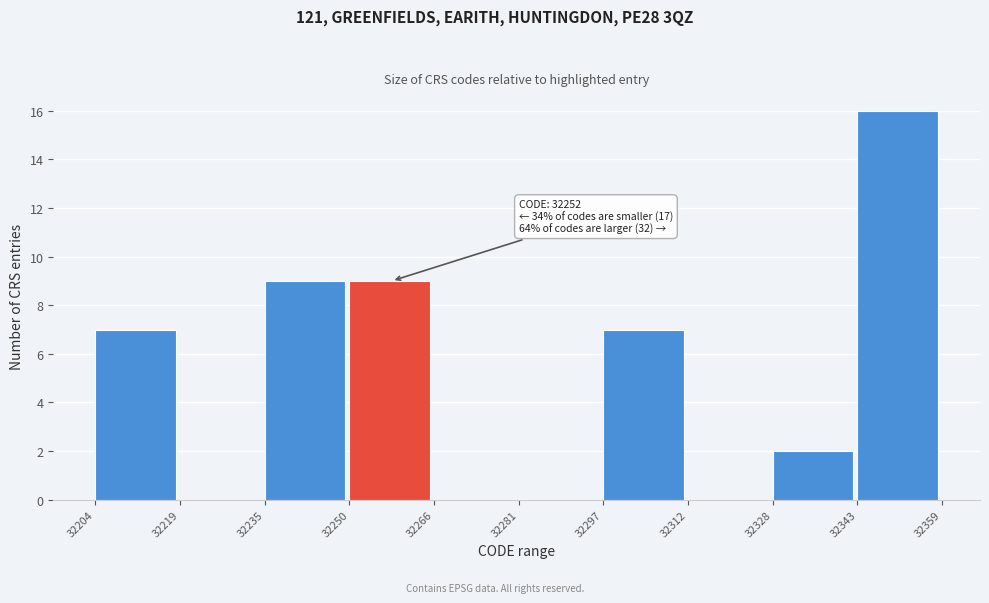

Over which range of the x-axis is the bar tallest?

32343 to 32359